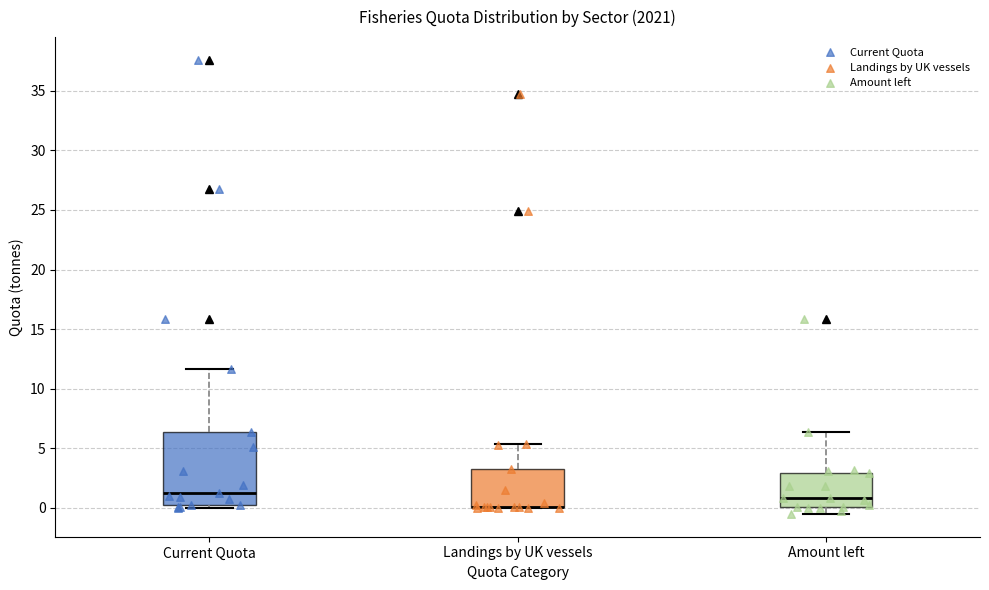

Reading left to right, read every box against the y-axis: the position of its median line, the range the box covers, and the ends of its whiskers. The values are not printed on the chart, so give them approximately, as read against the axis.

Current Quota: median 1.0, box 0.5 to 6.5, whiskers 0.0 to 11.5
Landings by UK vessels: median 0.0 (drawn on the box's lower edge), box 0.0 to 3.0, whiskers 0.0 to 5.5
Amount left: median 1.0, box 0.0 to 3.0, whiskers -0.5 to 6.5